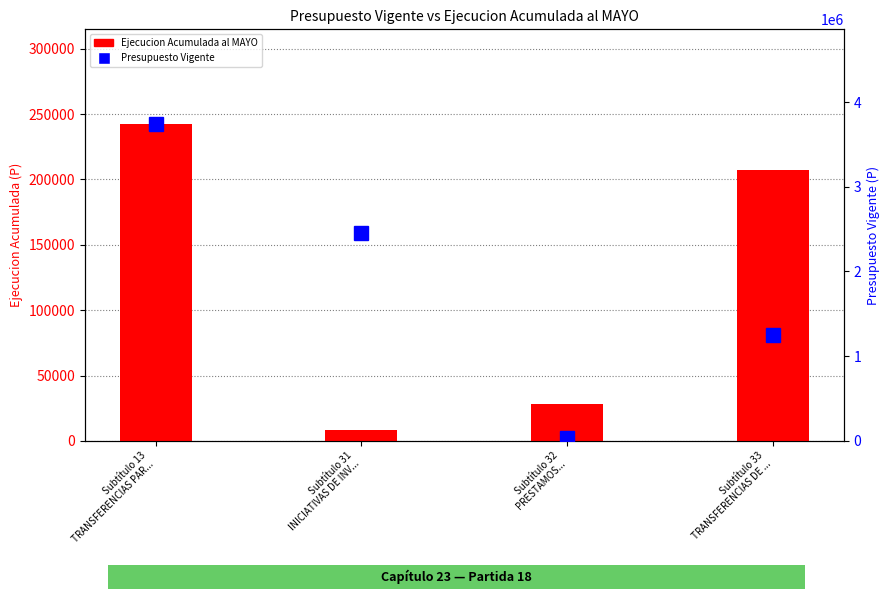

What position from the right is Subtítulo 33
TRANSFERENCIAS DE ...?

1